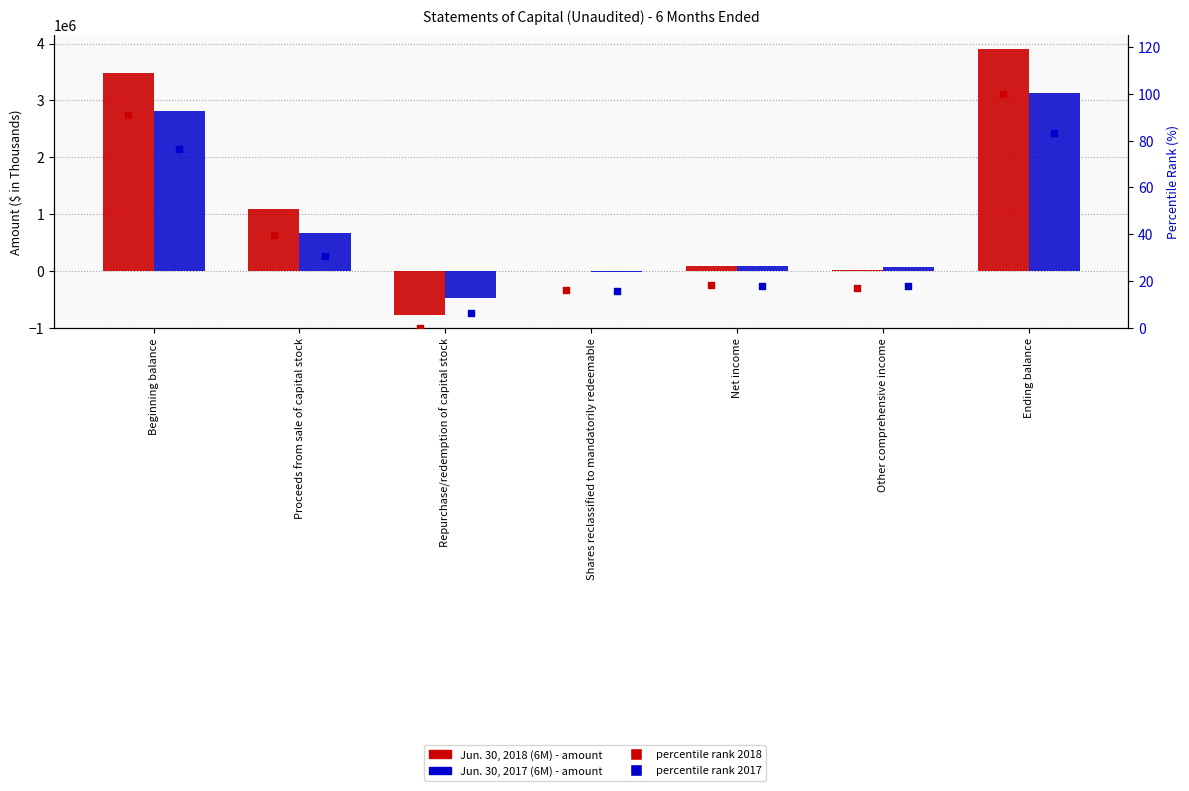

What is the total value across all series at Beginning balance?

6297535.4